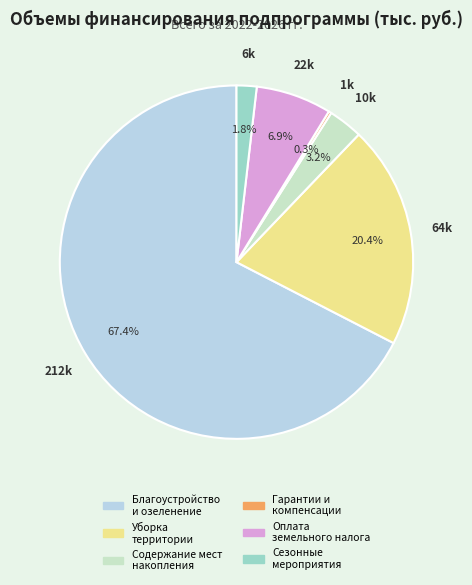

Is there a majority slice in this chart?

Yes